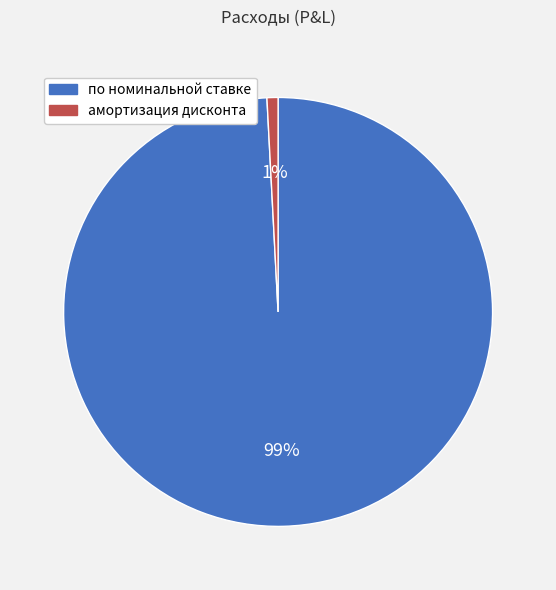

To the nearest percent, what is the average slice percentage?

50%